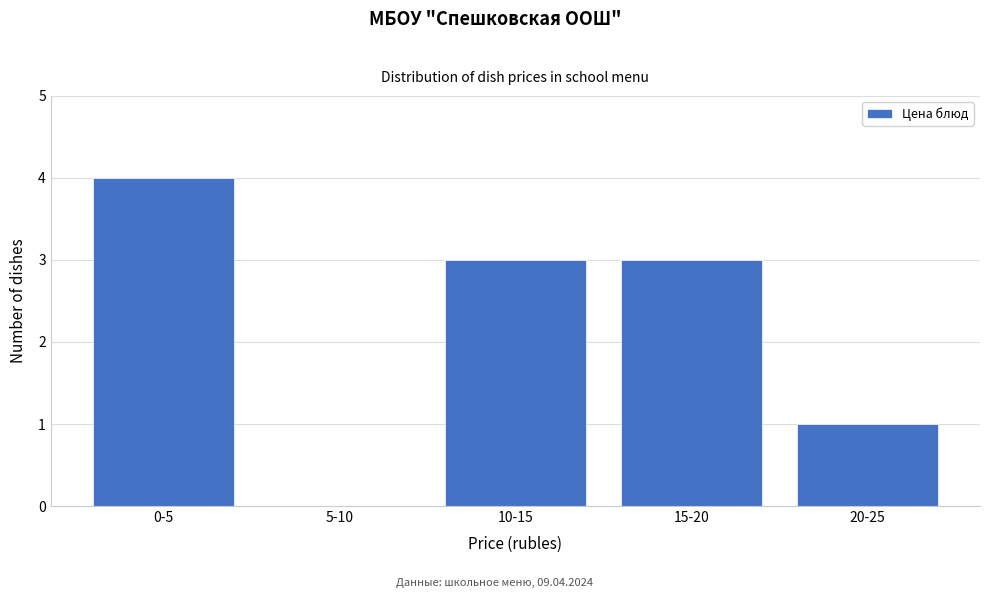

Reading left to right, extract all data points from this chart.

0-5=4	5-10=0	10-15=3	15-20=3	20-25=1